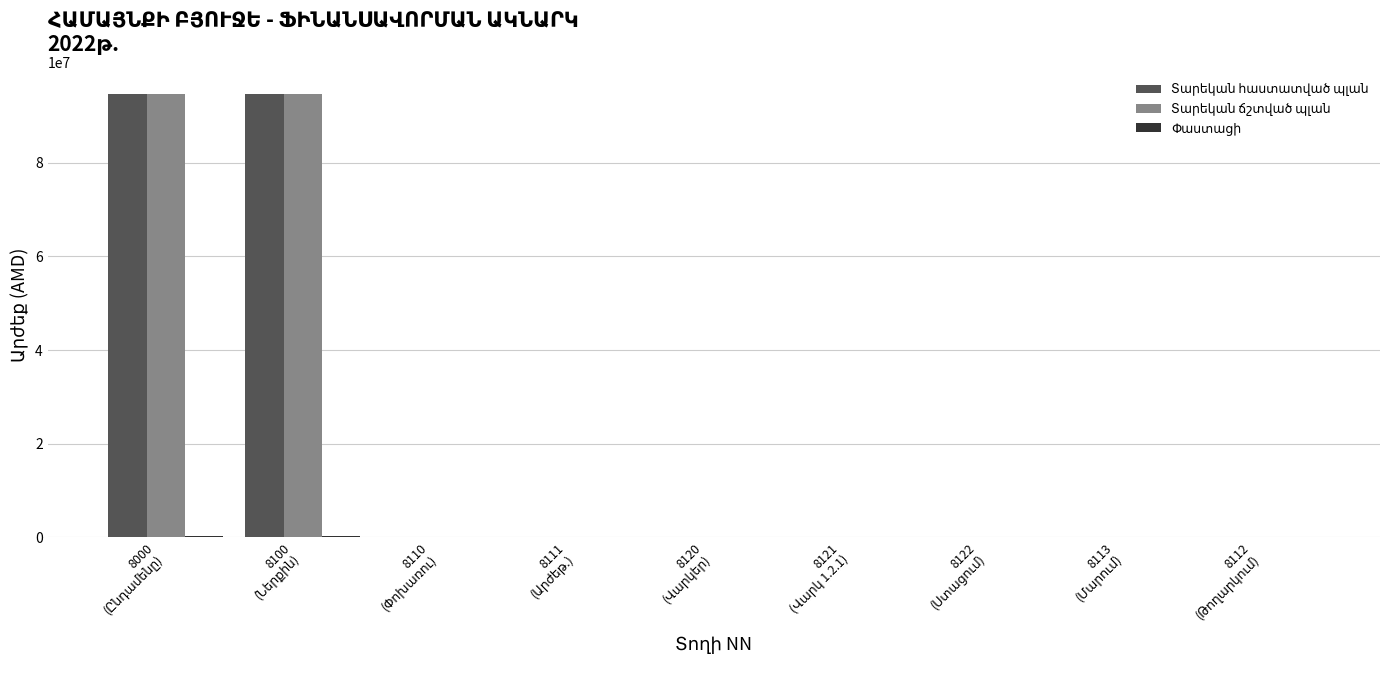

What is the maximum value shown in the chart?

94559100.0